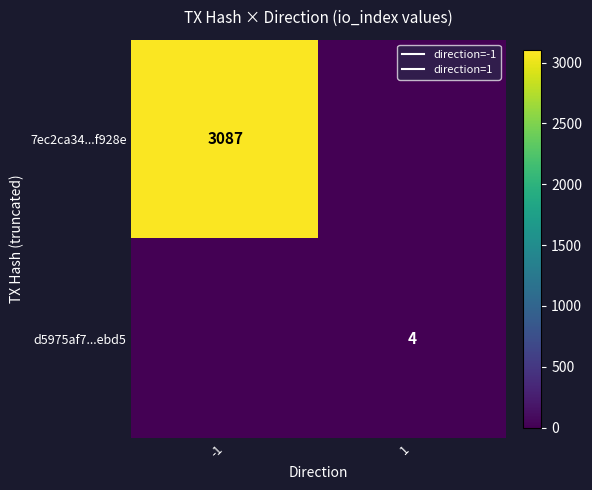

True or false: d5975af7...ebd5 has a value of 1 at 1.

False